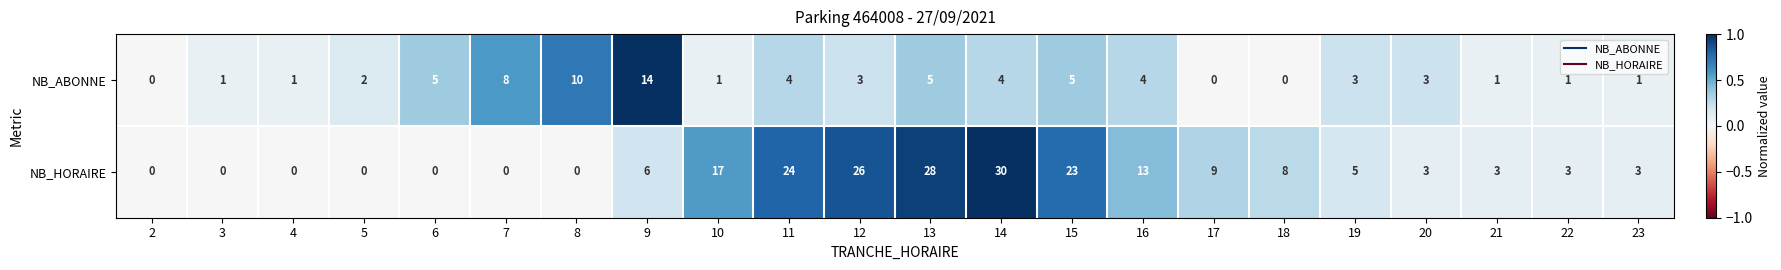

Rank the series by their average value, from lowest to highest.

NB_ABONNE, NB_HORAIRE